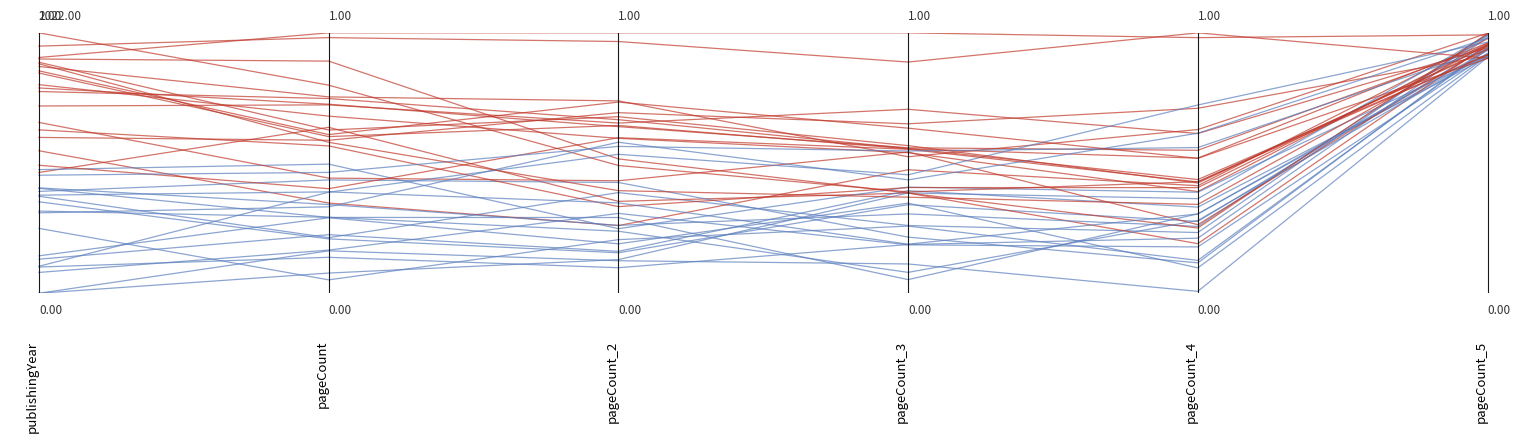

Where do Post-1990 and Pre-1990 first cross each other?

1 and 2